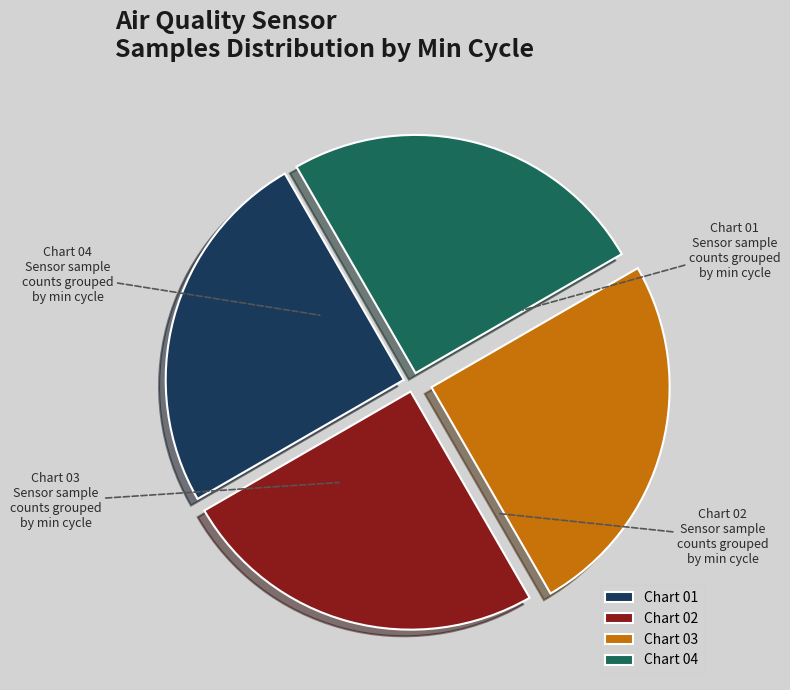

Does any single category account for the majority?

No